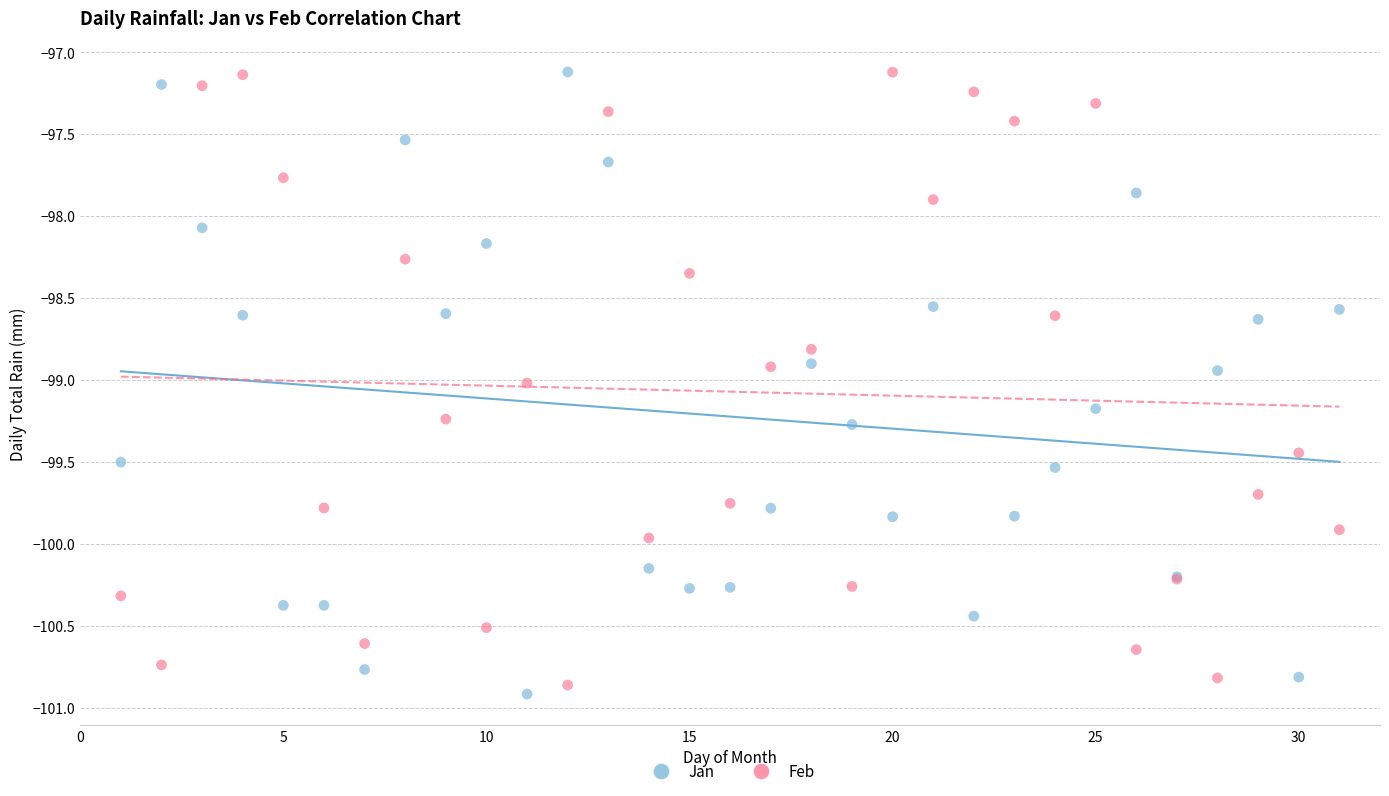

What is the X range (max minus min) for the scatter plot?

30.0